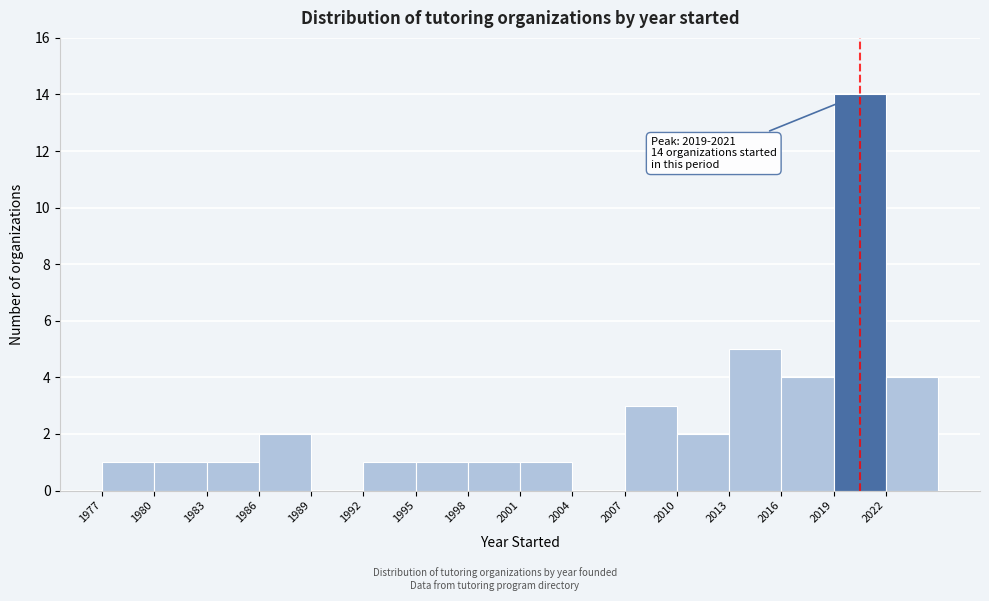

Over which range of the x-axis is the bar tallest?

2019 to 2022